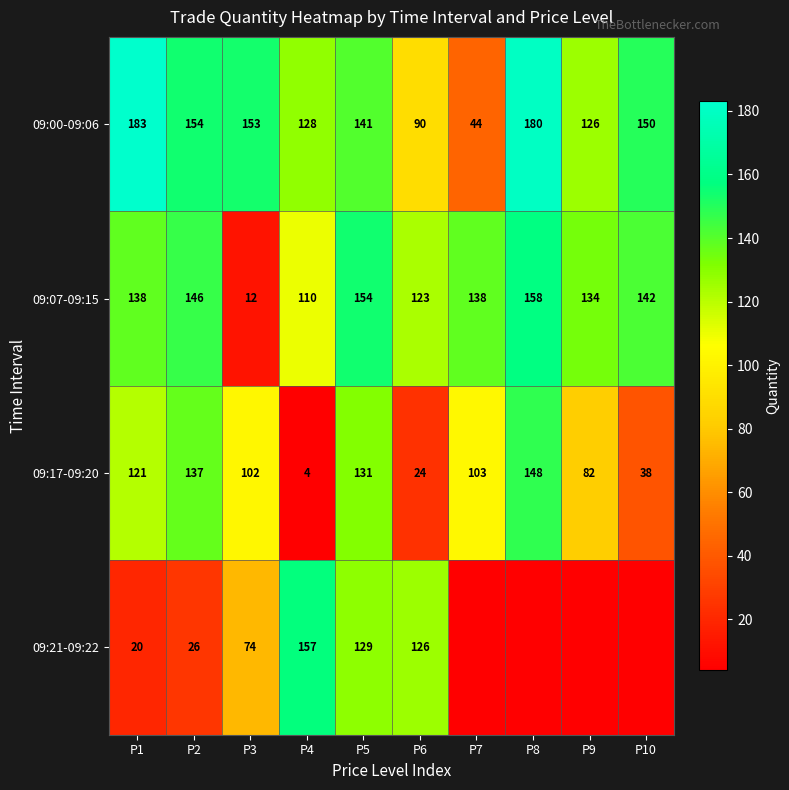

What is the maximum value for 09:07-09:15?

158